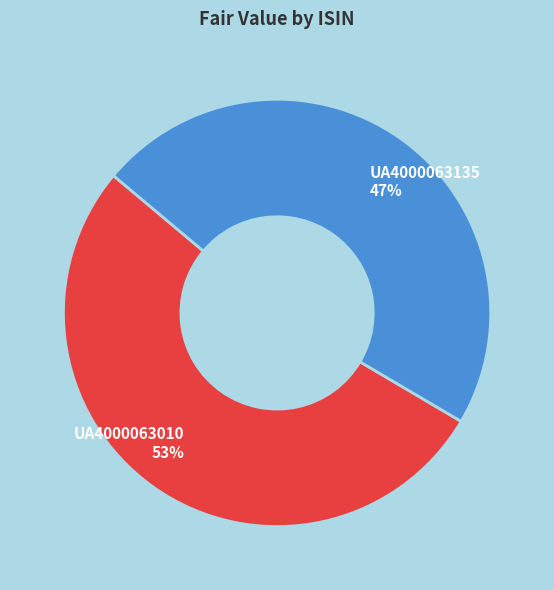

Which slice is the largest?

UA4000063010